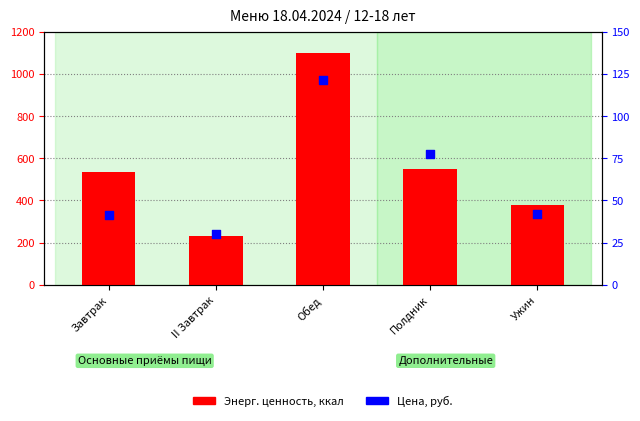

Is the value of Энерг. ценность, ккал at Завтрак greater than the value of Цена, руб. at Ужин?

Yes